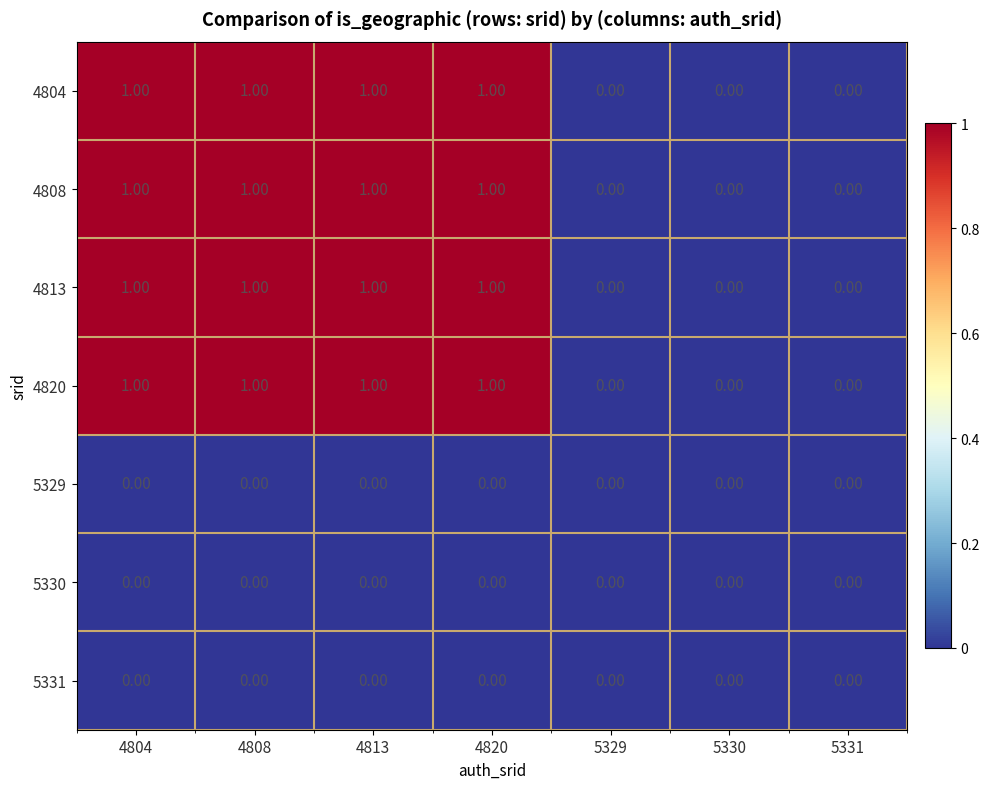

What is the sum of all 4820 values?

4